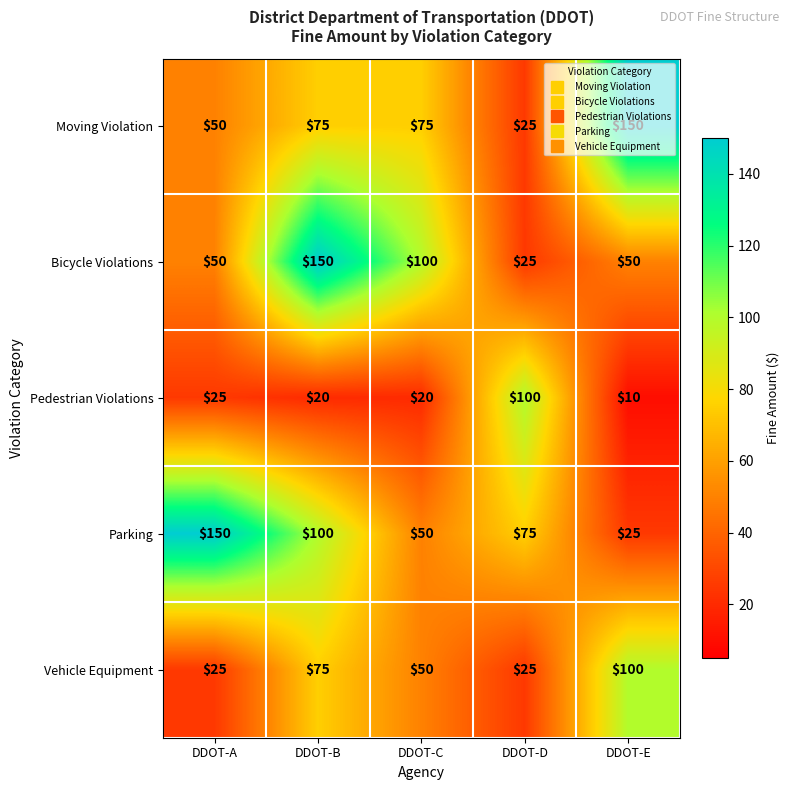

How many Bicycle Violations values are between 50 and 100?

3